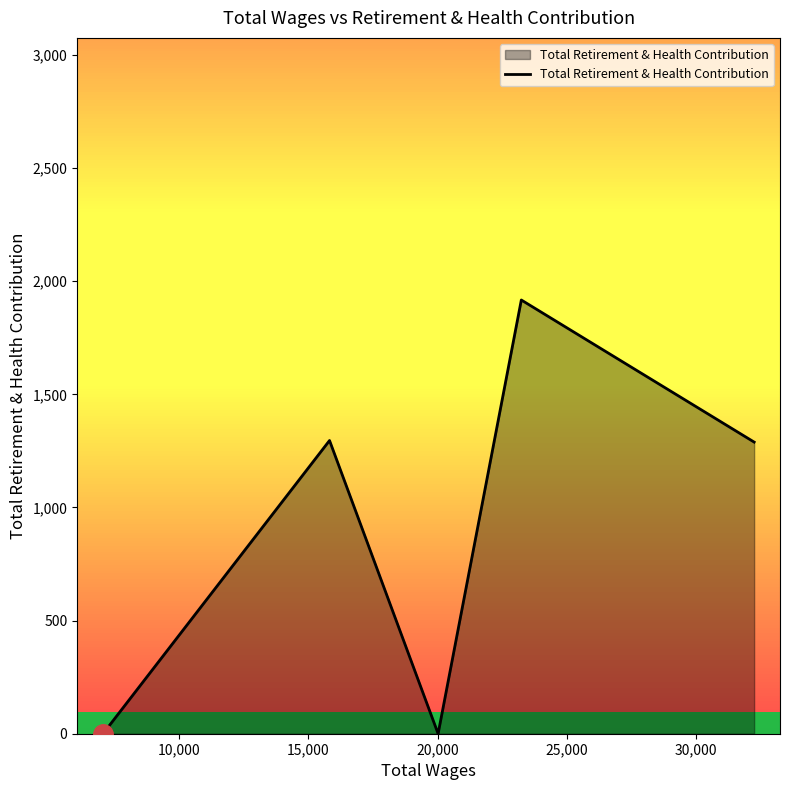

What is the difference between the maximum and minimum values?

1917